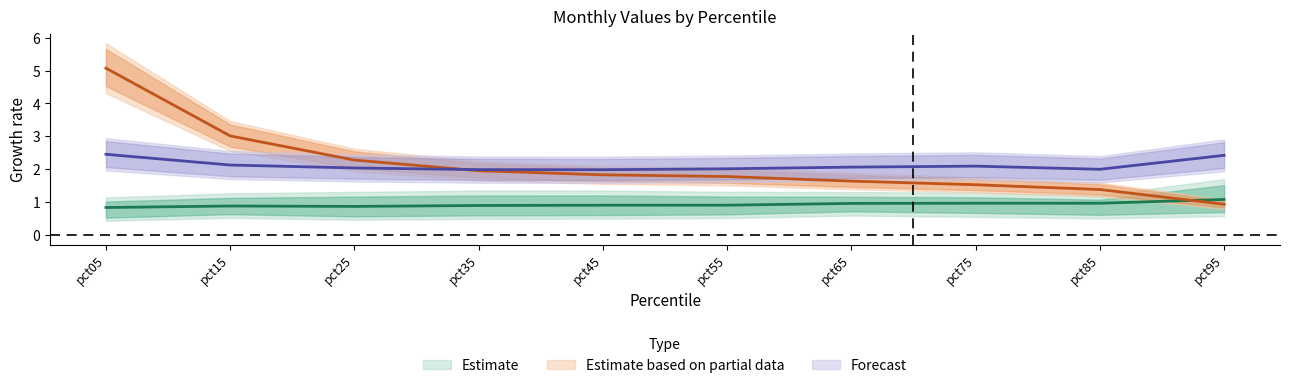

At which category is the sum across all series the highest?

pct05